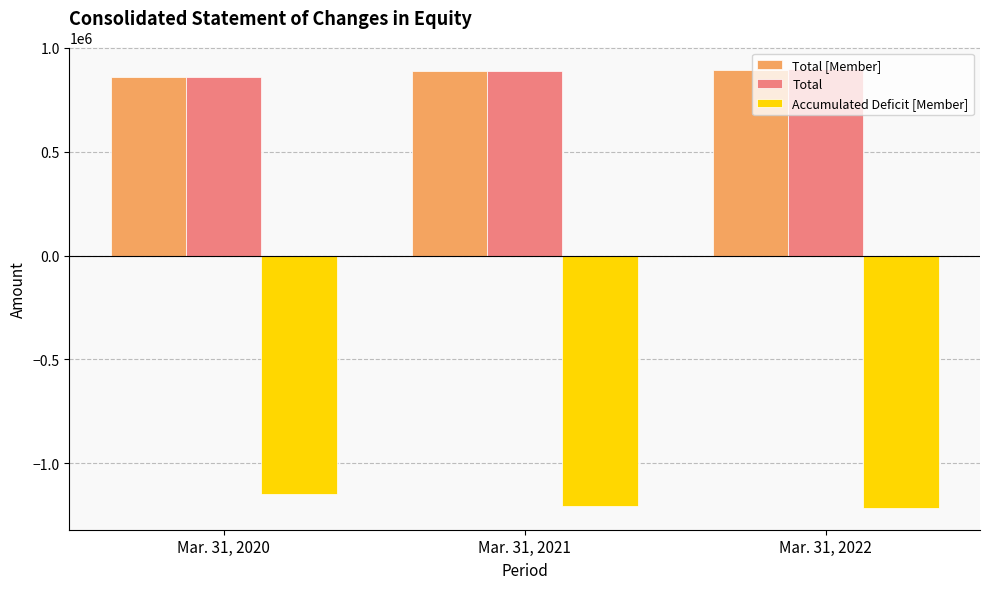

True or false: Total [Member] has a value of 409312 at Mar. 31, 2021.

False